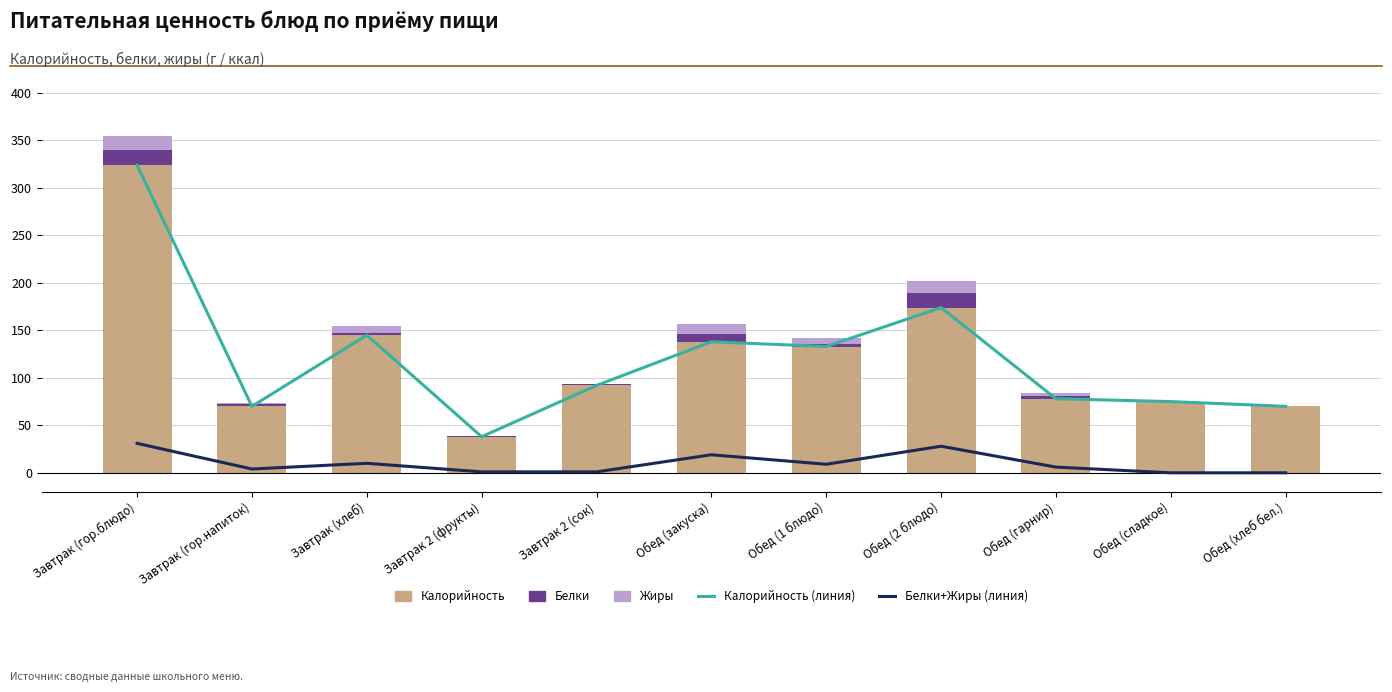

Reading right to left, what are all the values shown in this chart?

Калорийность (линия): 70	75	78	174	133	138	92	38	145	70	324
Белки+Жиры (линия): 0	0	6	28	9	19	1	1	10	4	31
Калорийность: 70	75	78	174	133	138	92	38	145	70	324
Белки: 0	0	3	15	3	8	1	1	2	2	16
Жиры: 0	0	3	13	6	11	0	0	8	2	15